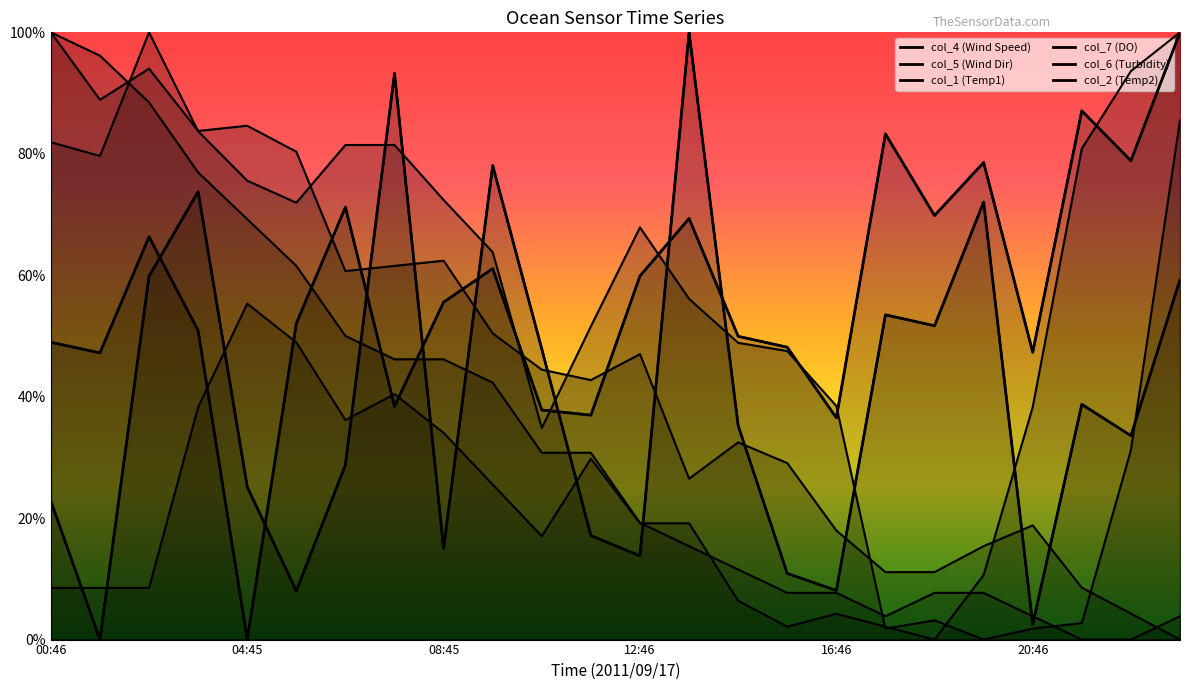

What is the greatest value displayed?

1.0